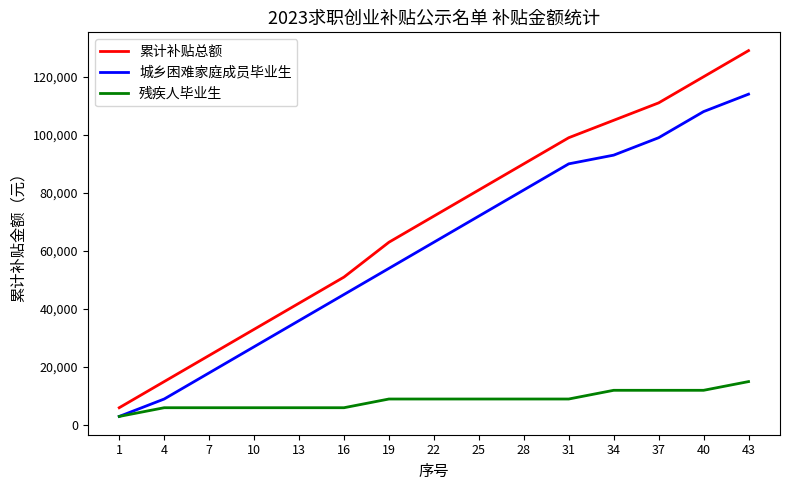

What is the minimum value shown in the chart?

3000